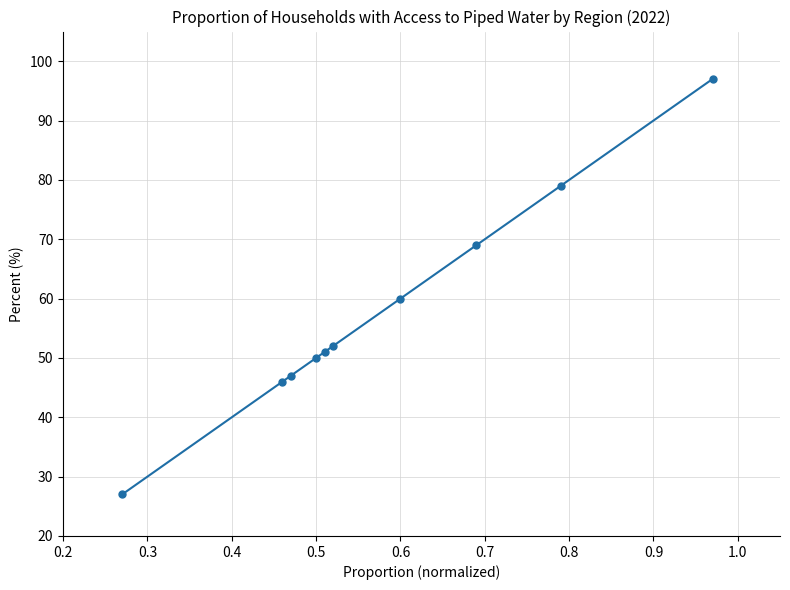

What is the value of the 8th point from the left?

69